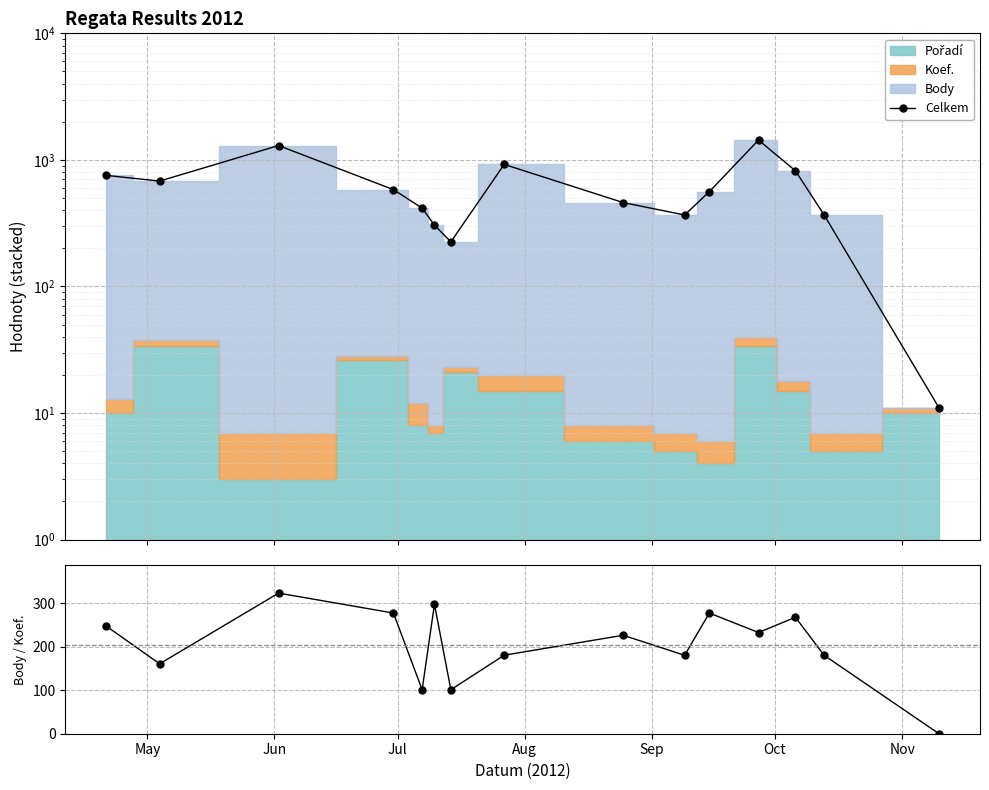

What position from the left is Oct?

6